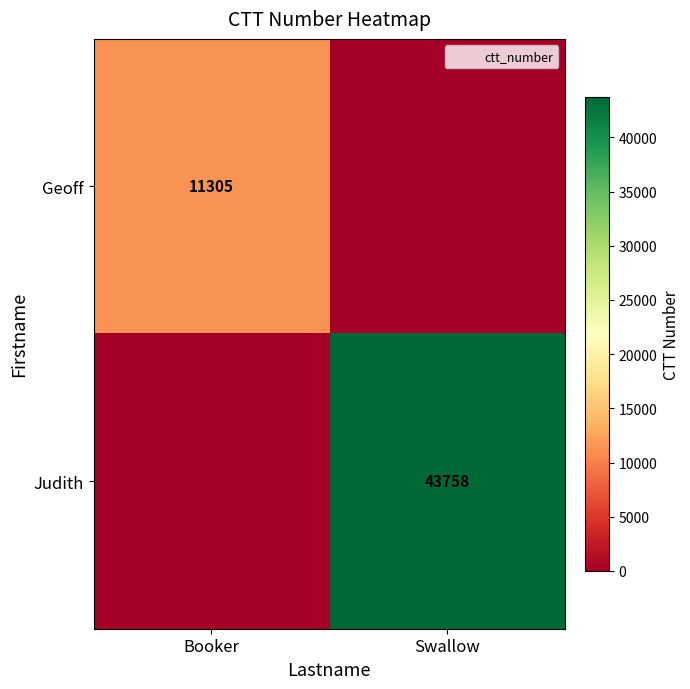

True or false: Judith has a value of 43758 at Swallow.

True